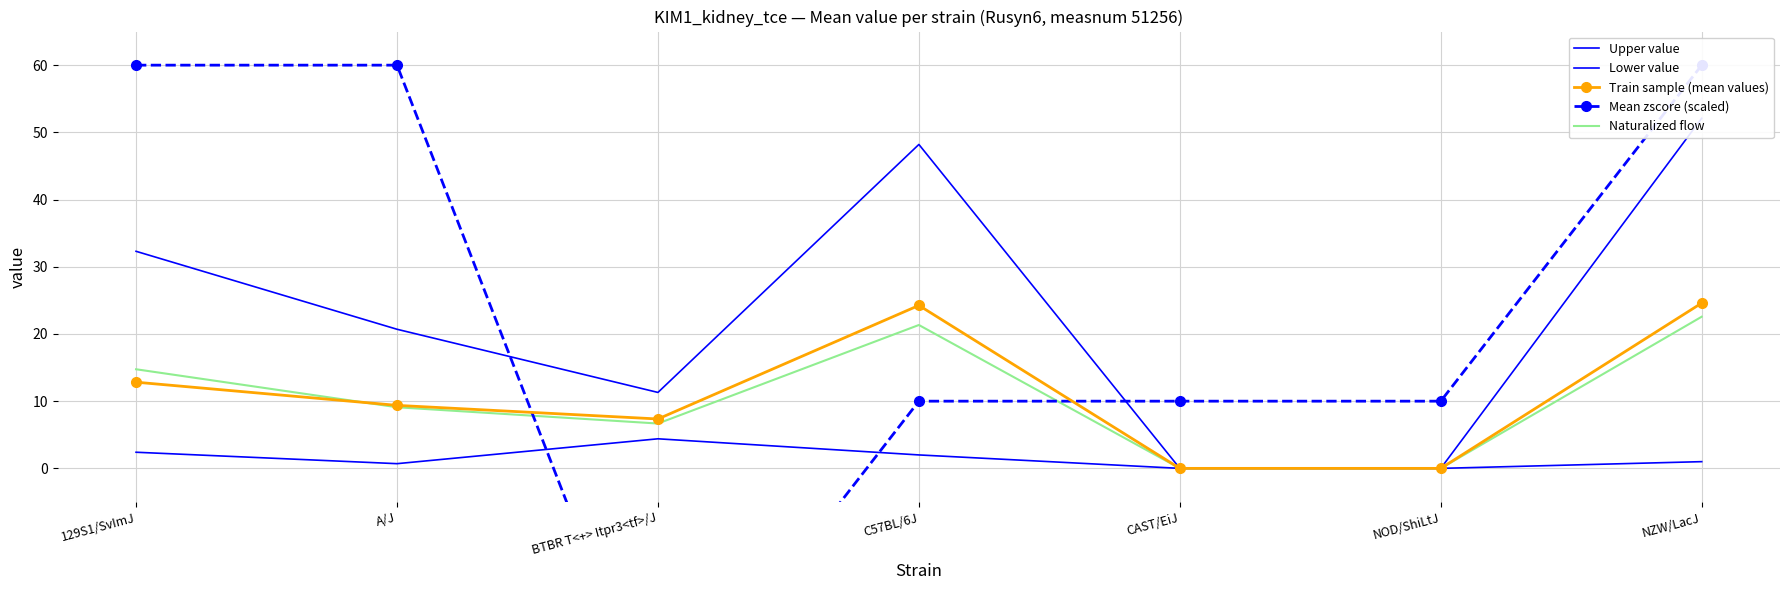

The Lower value series shows 0.0 at CAST/EiJ. True or false?

True